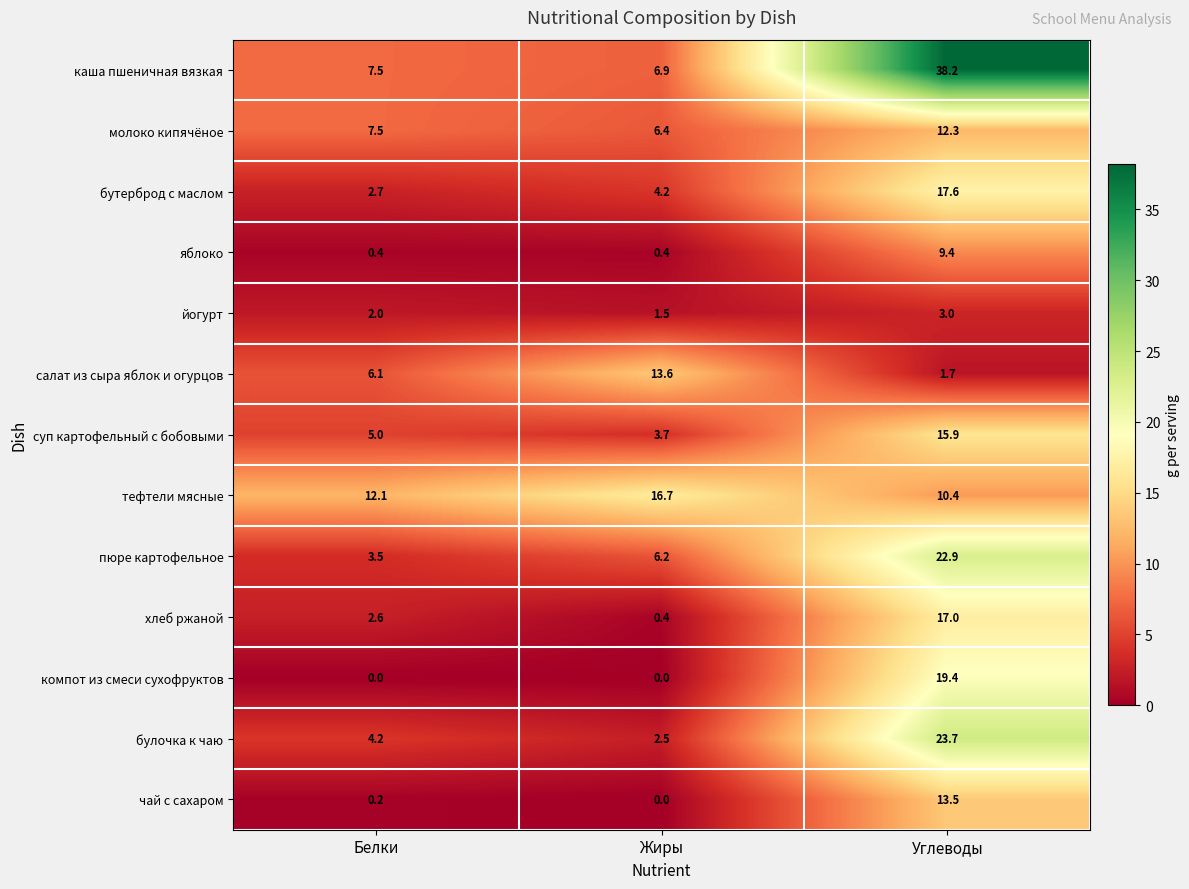

Is it true that каша пшеничная вязкая equals 7.5 at Белки?

True